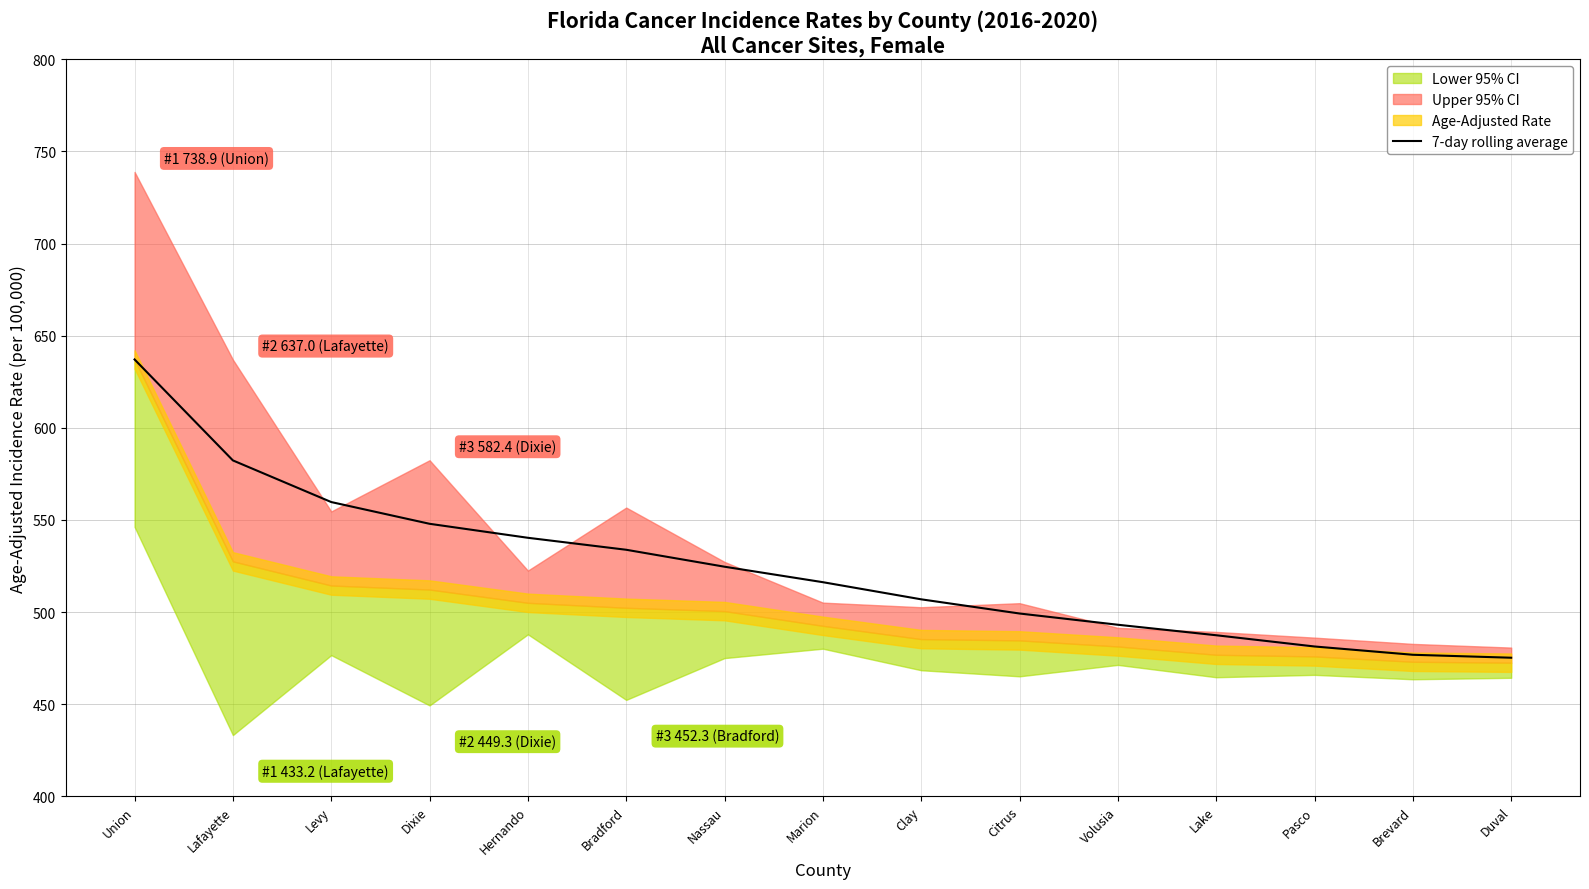

What position from the right is Pasco?

3